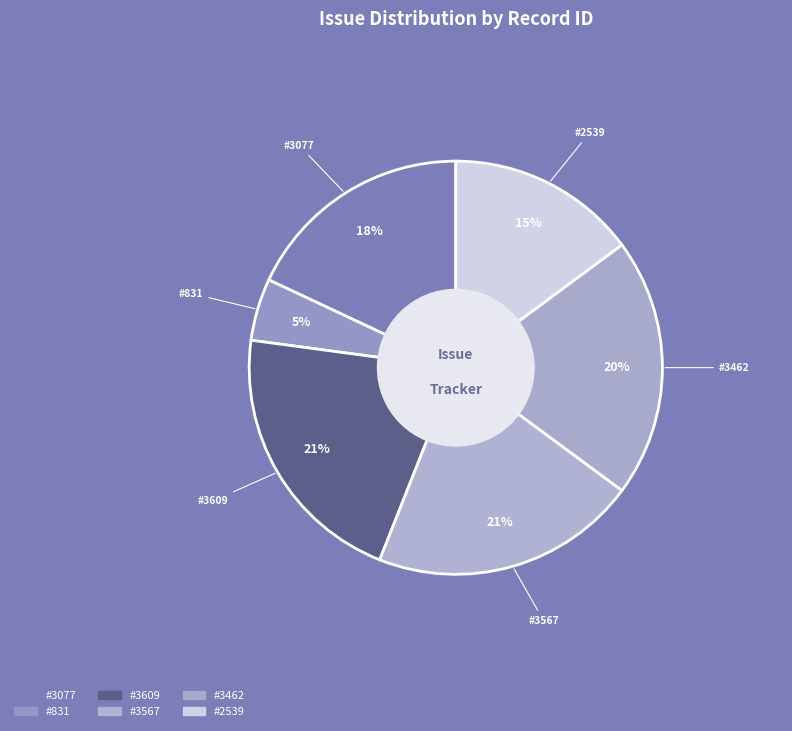

How many slices are in this pie chart?

6